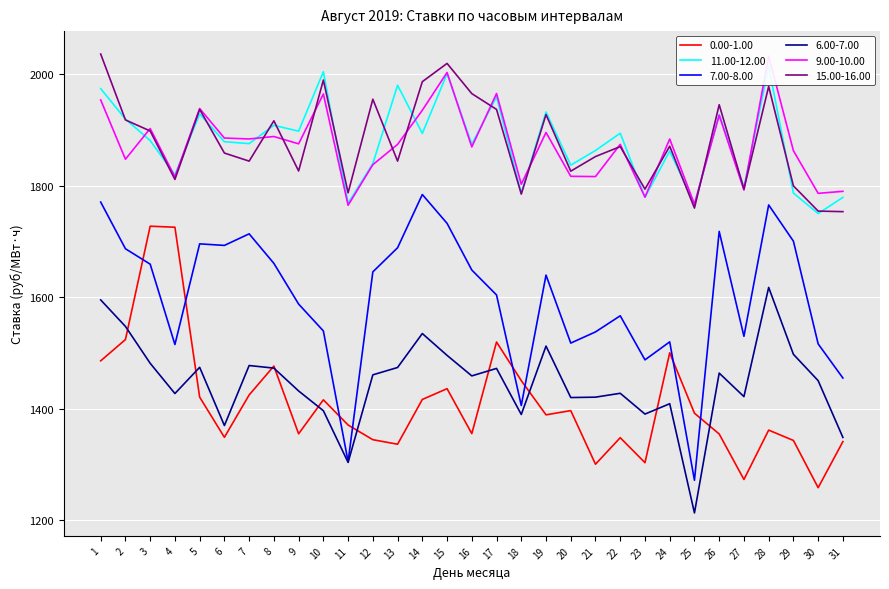

Which category has the lowest value in the 11.00-12.00 series?

30